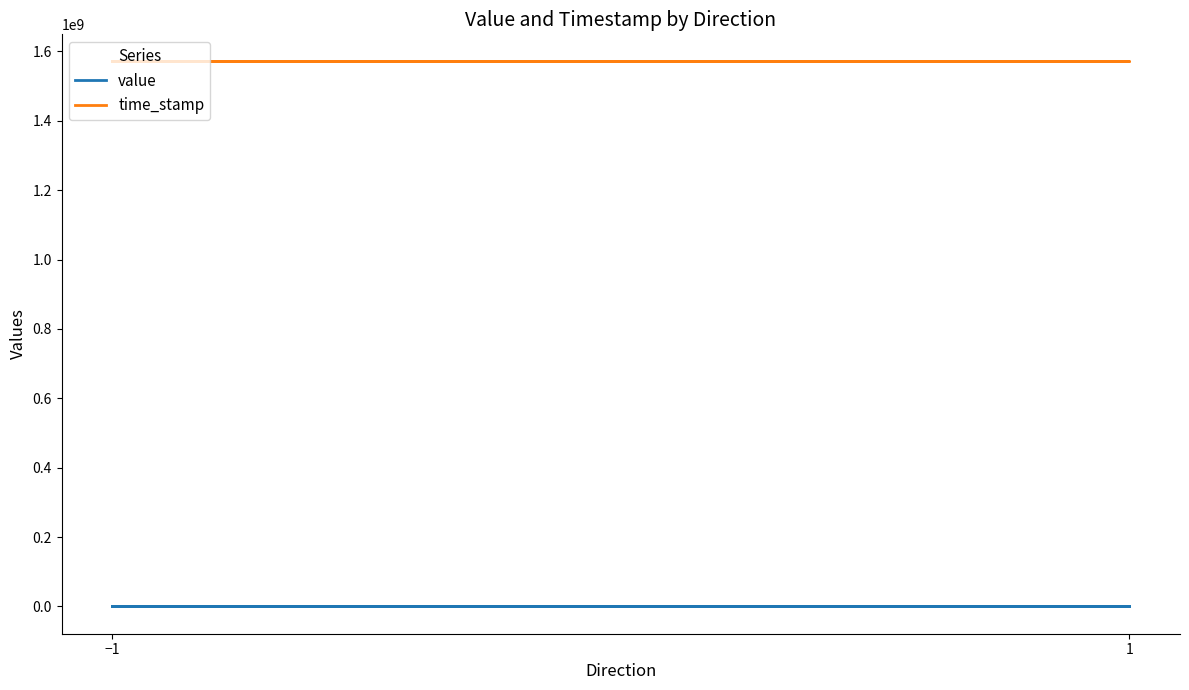

True or false: value and time_stamp intersect in this chart.

False